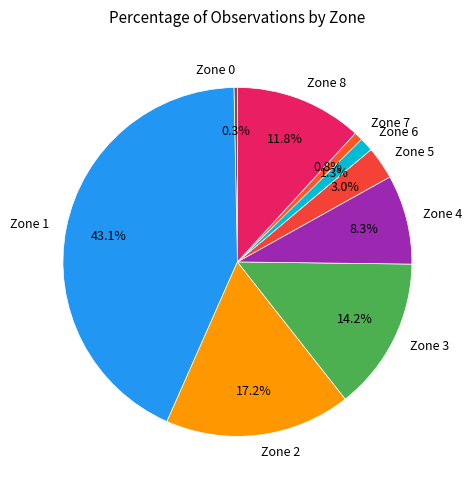

Which has a higher value, Zone 3 or Zone 4?

Zone 3